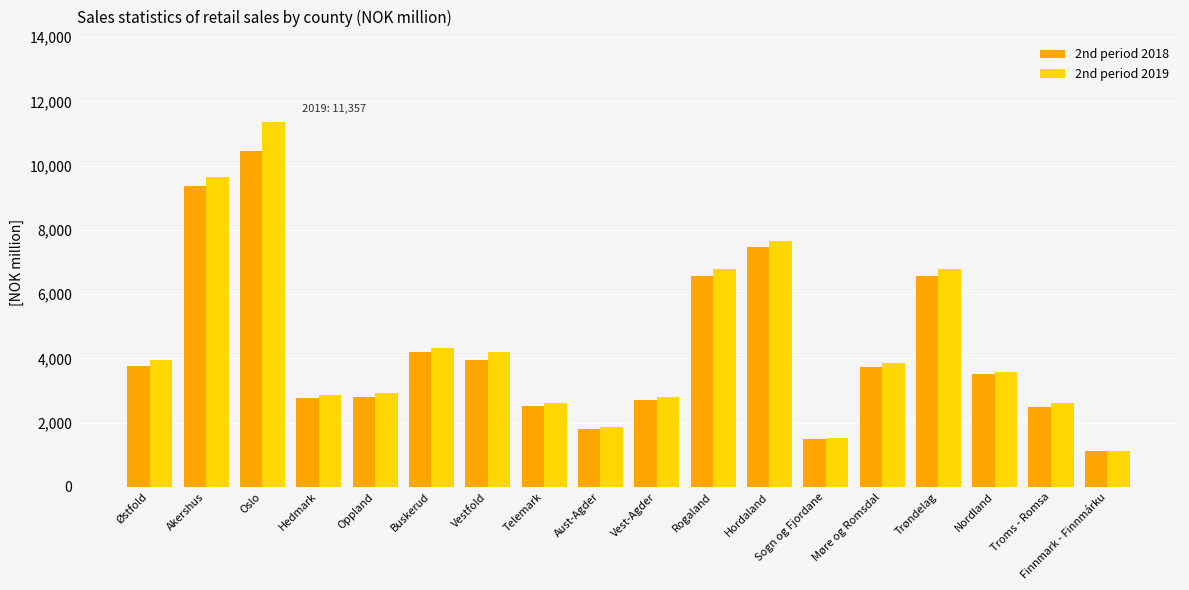

What is the difference between the 2nd period 2018 values at Finnmark - Finnmárku and Nordland?

2404